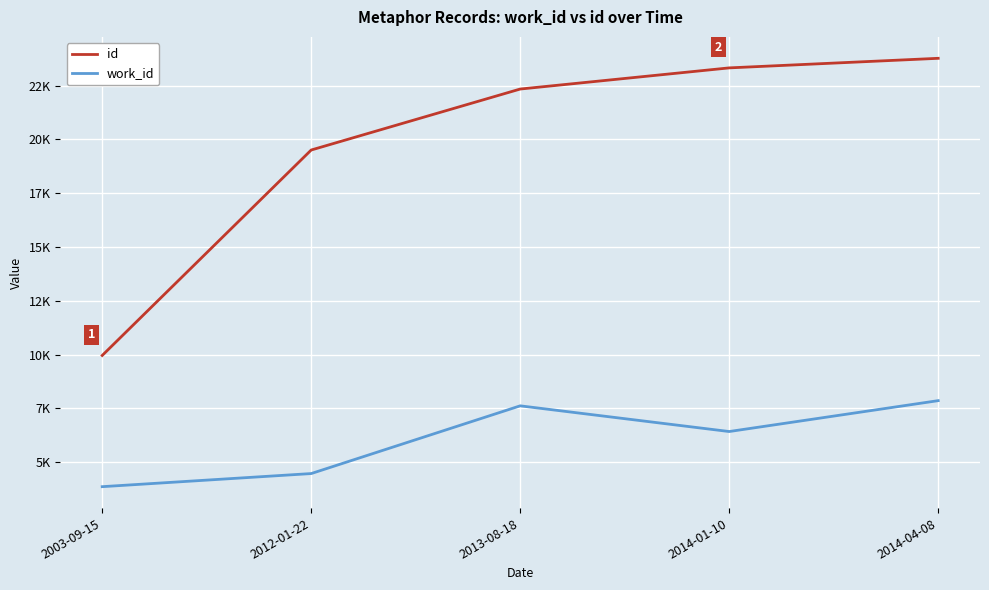

What is the difference between the highest and lowest values at 2013-08-18?

14719